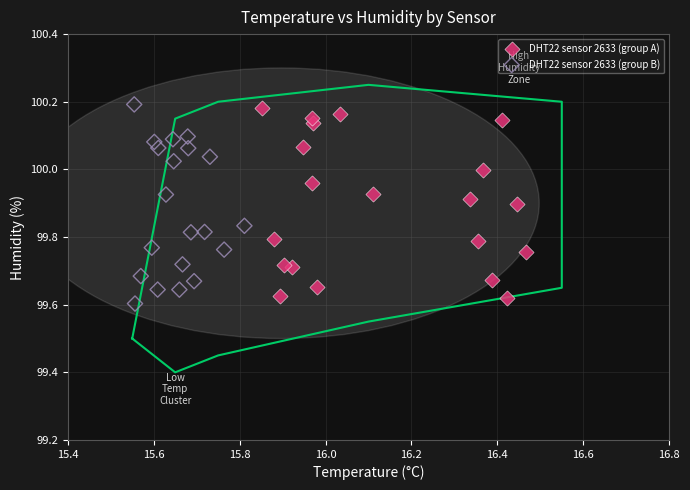

What are all the series names shown in the legend?

DHT22 sensor 2633 (group A), DHT22 sensor 2633 (group B)